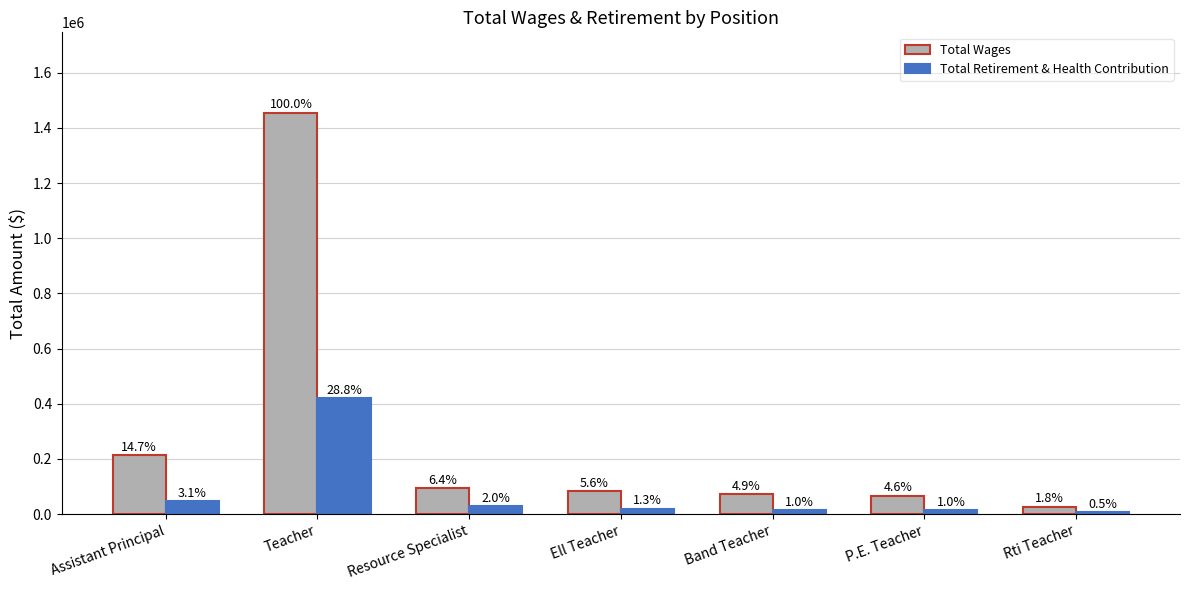

Are the bars grouped side by side (vs. stacked)?

Yes